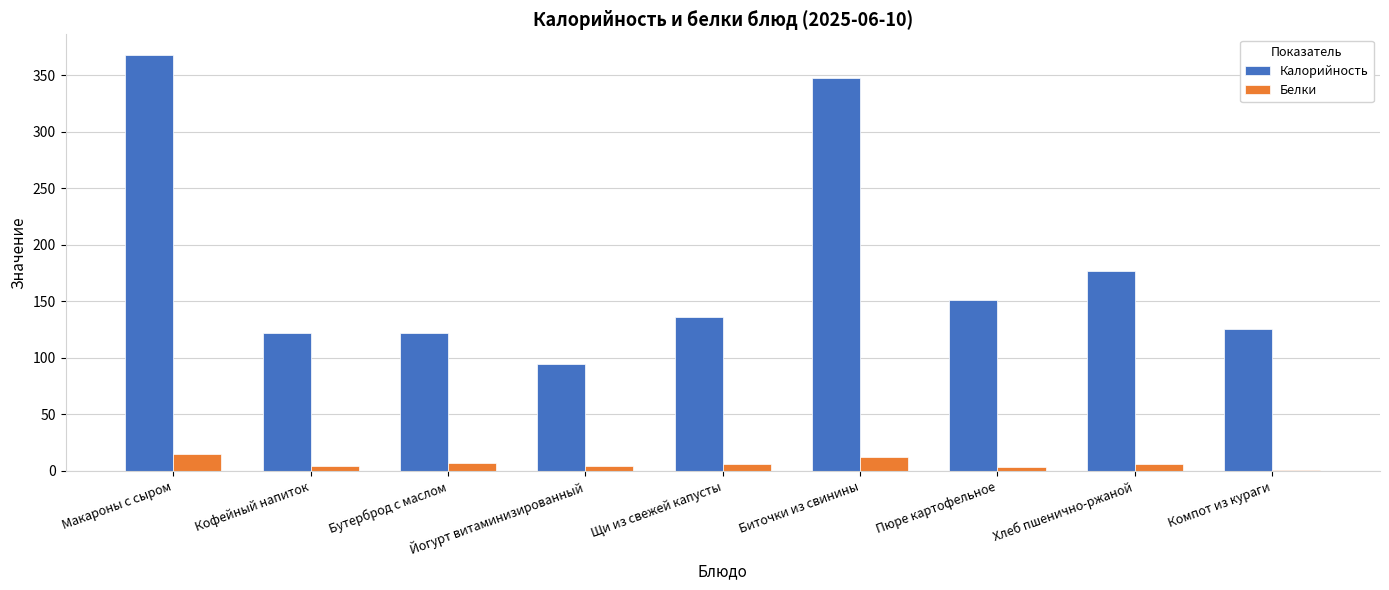

What is the approximate value of Калорийность at Макароны с сыром, to the nearest 50?

350